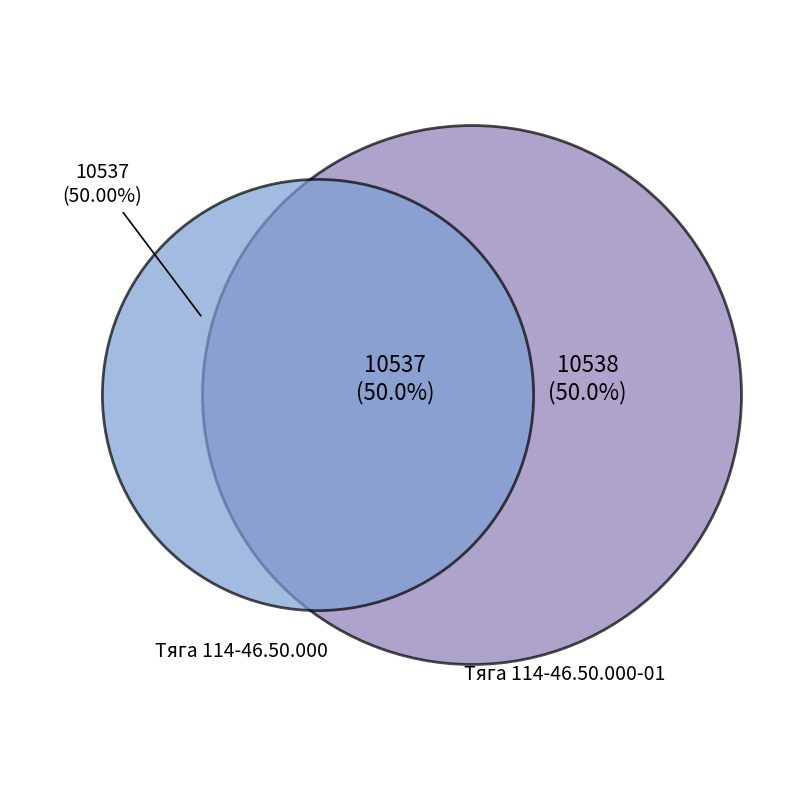

Between Тяга 114-46.50.000-01 and Тяга 114-46.50.000, which is larger?

Тяга 114-46.50.000-01